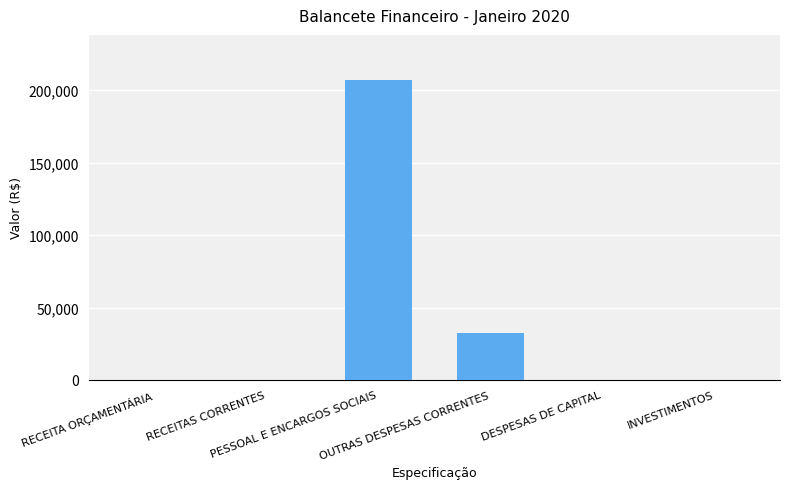

Is it true that the value at RECEITAS CORRENTES is 0.0?

True